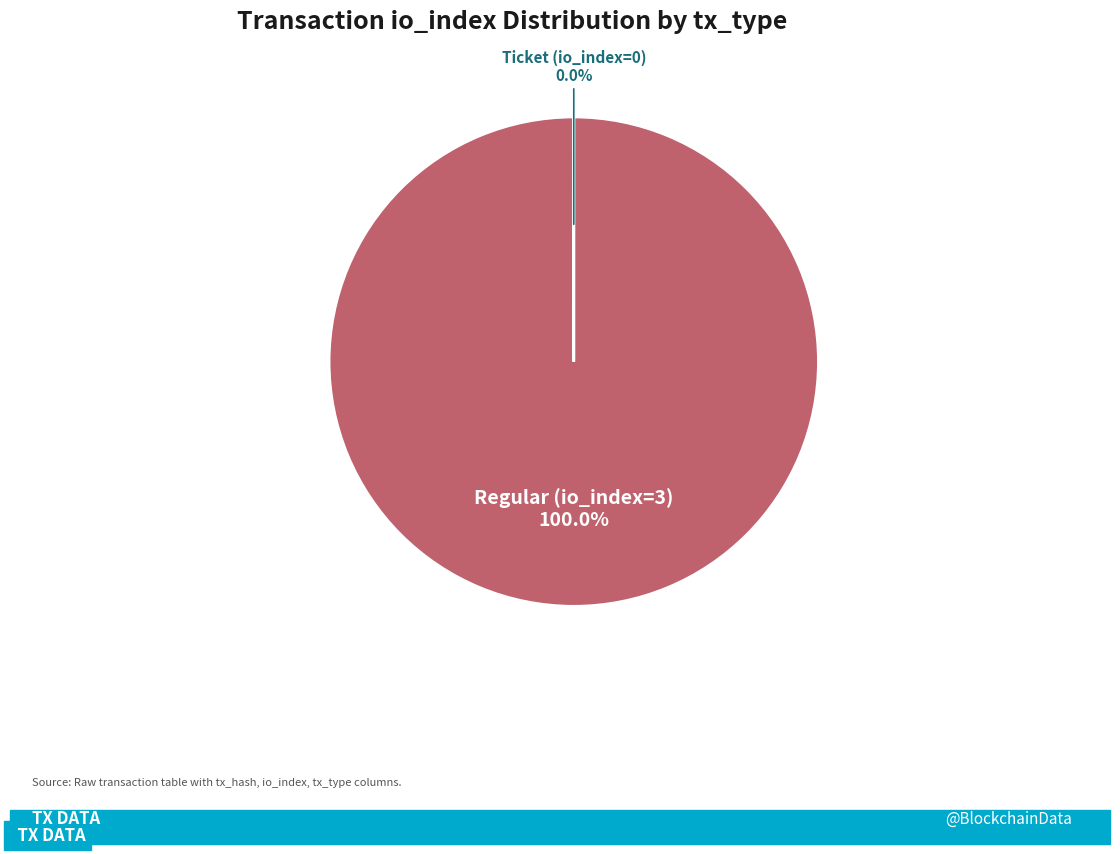

Is there a majority slice in this chart?

Yes